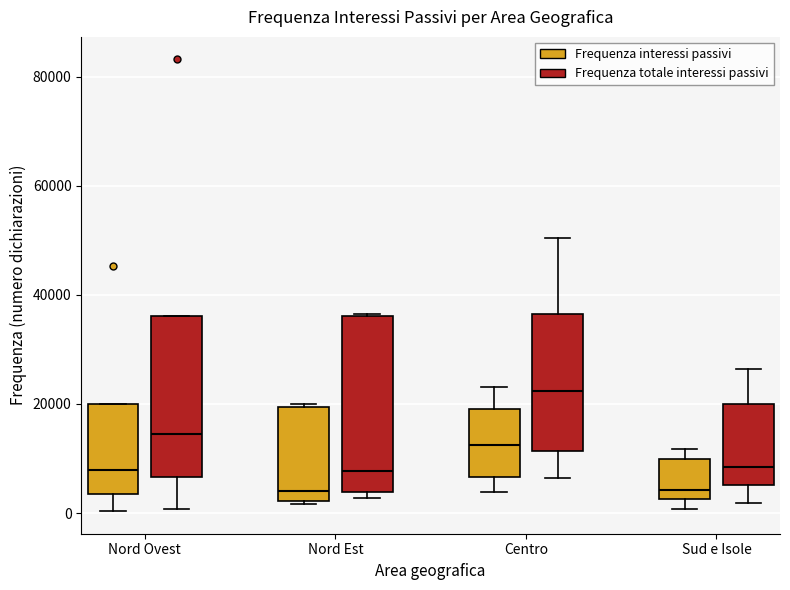

Which box has the highest median line?

Centro (Frequenza totale interessi passivi)